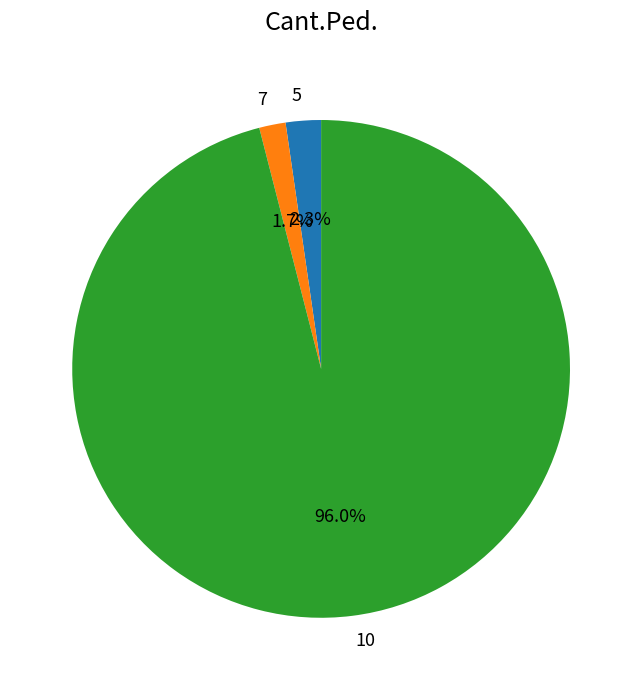

What percentage do 10 and 5 together represent?

98.3%